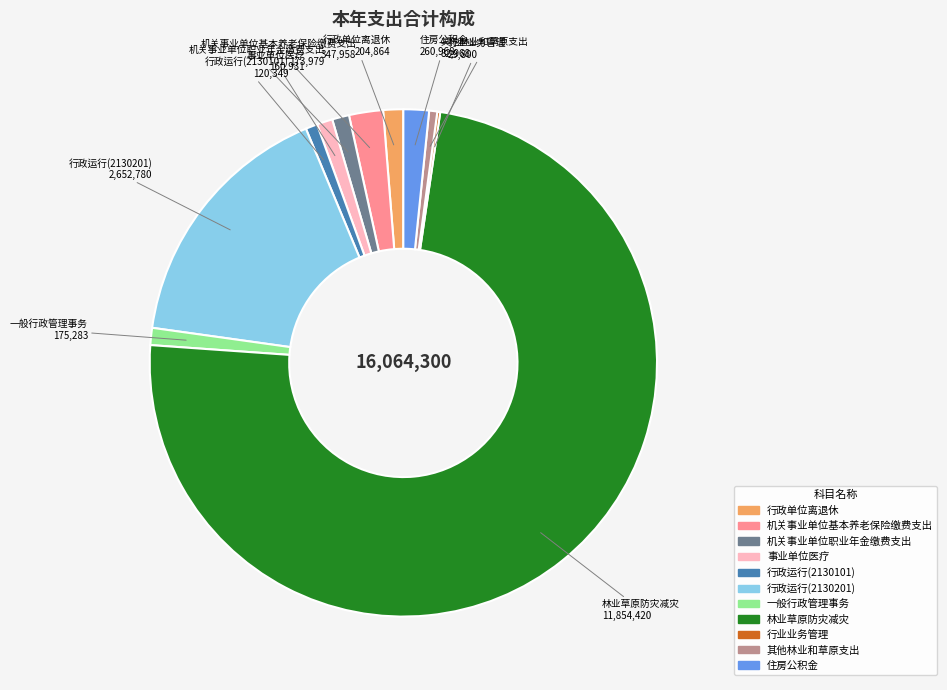

Which slice is the largest?

林业草原防灾减灾